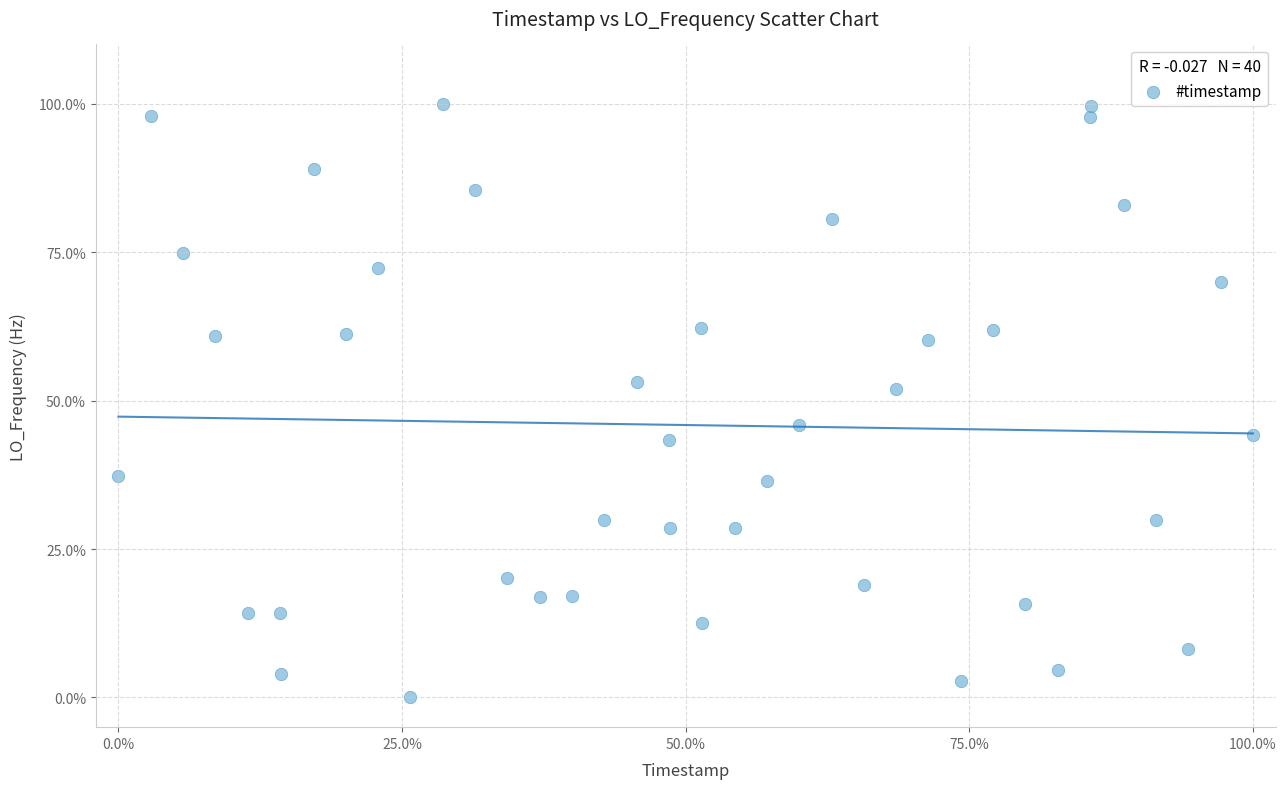

What is the range of Y values (max minus min)?

100.0